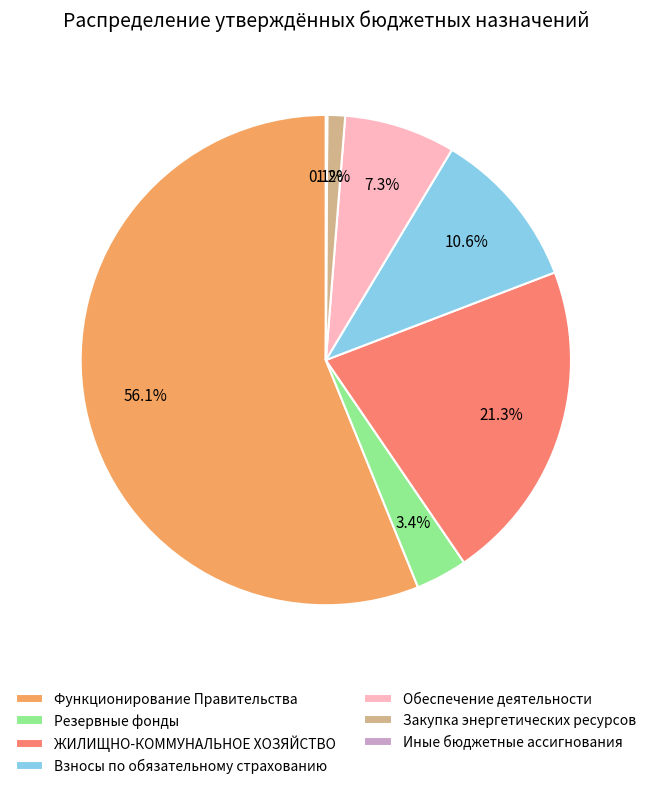

How much of the chart is everything except Обеспечение деятельности?

92.7%